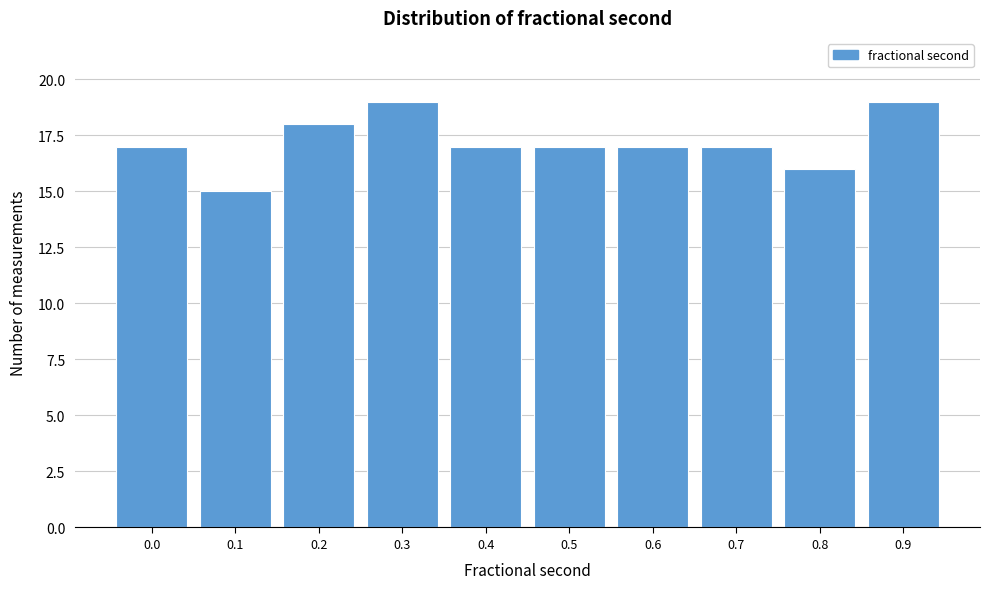

Reading right to left, extract all data points from this chart.

19	16	17	17	17	17	19	18	15	17